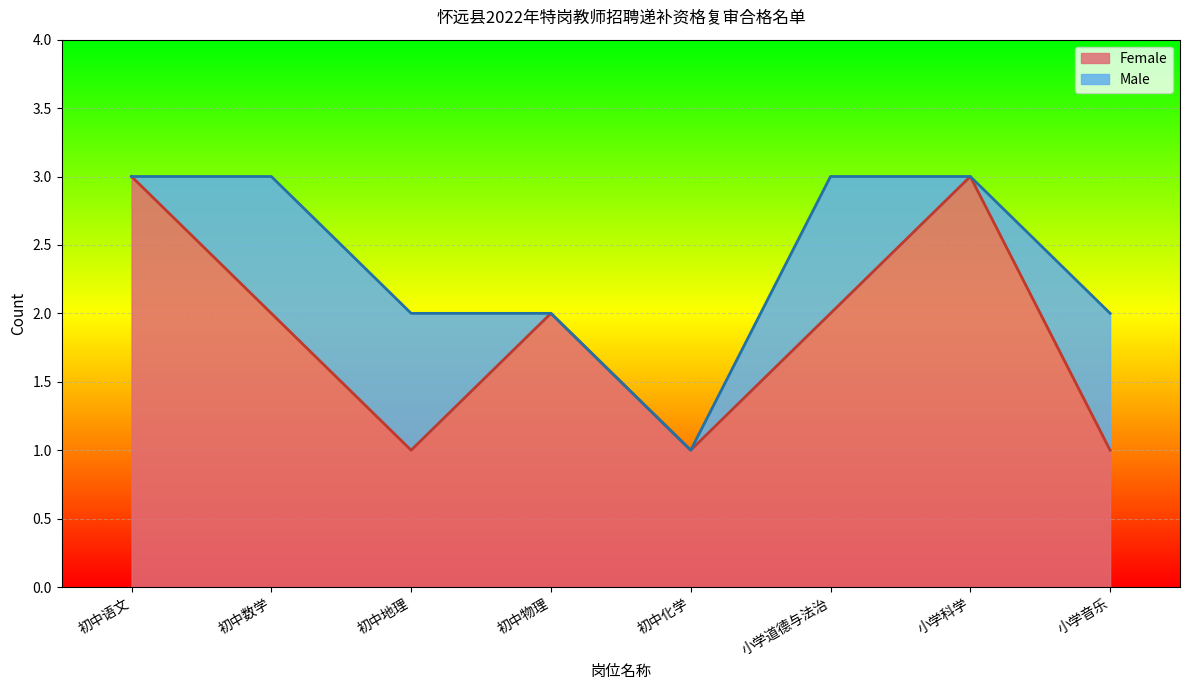

At which label does the data first exceed 2?

初中语文